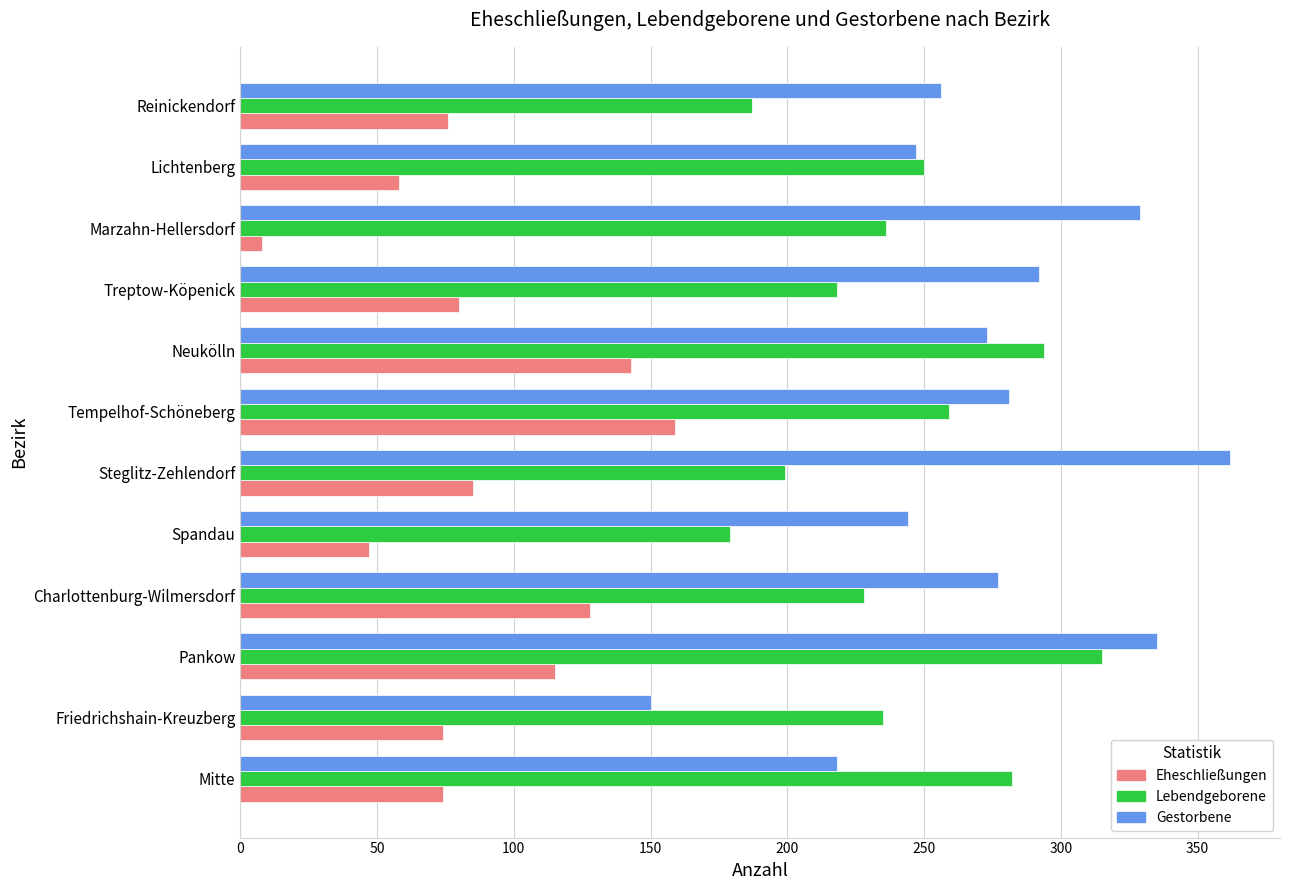

What is the sum of all Lebendgeborene values?

2882